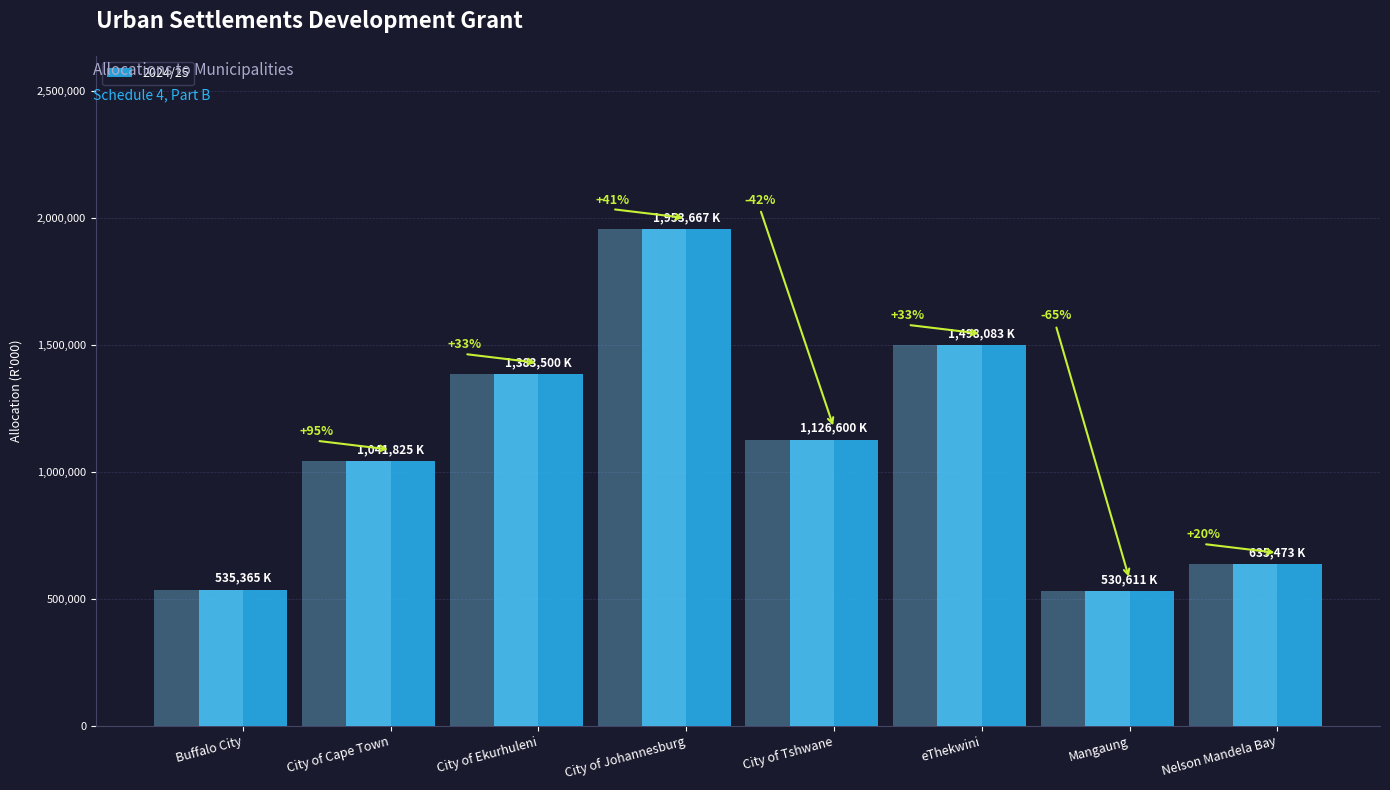

Where does the data first go above 1126600?

City of Ekurhuleni